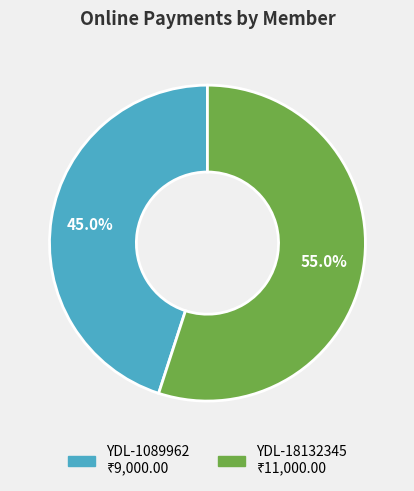

Is it true that YDL-1089962 is 32% of the pie?

False